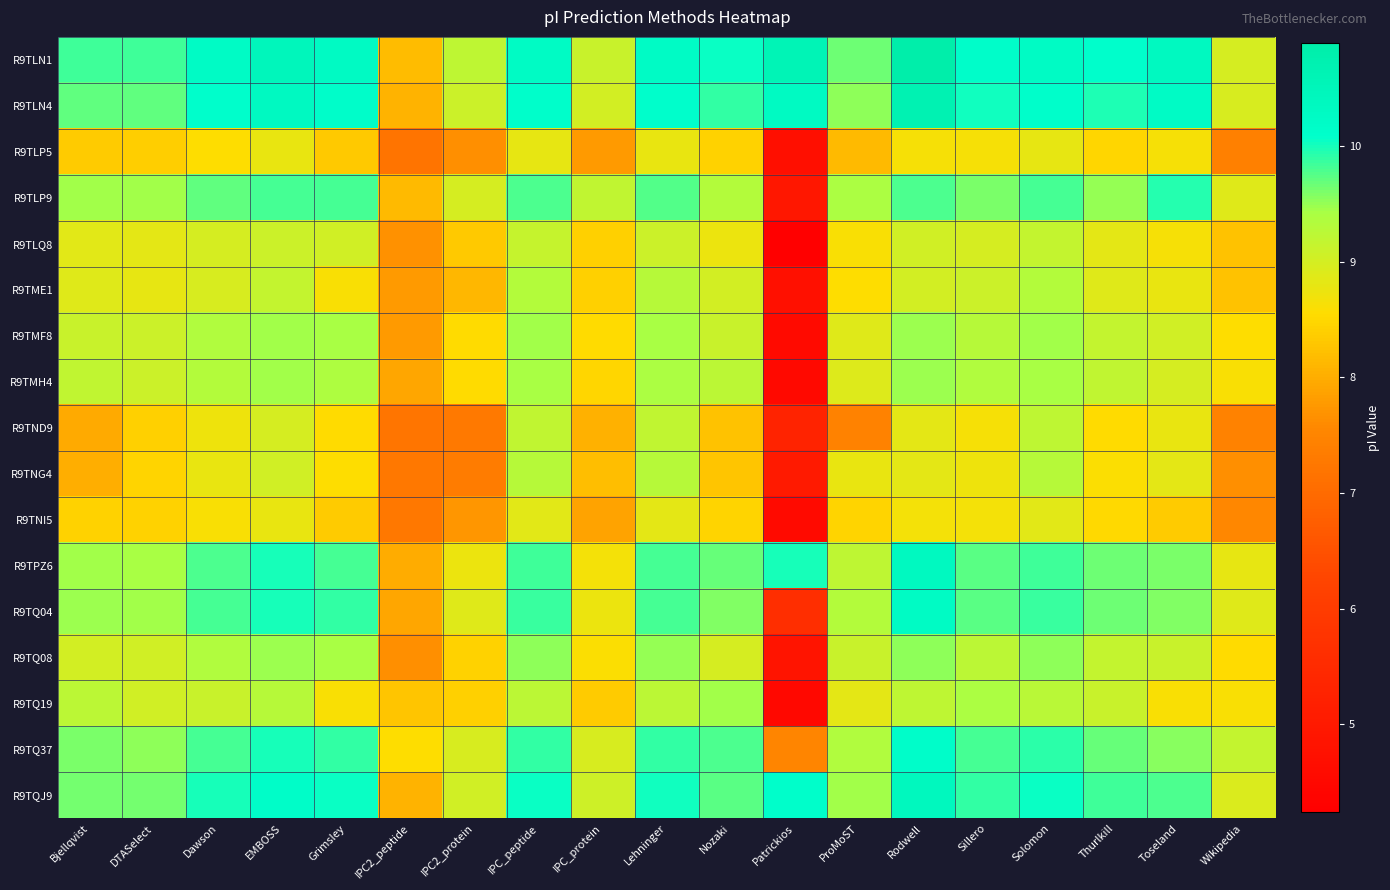

Rank the series by their maximum value, from highest to lowest.

R9TLN1, R9TLN4, R9TQJ9, R9TPZ6, R9TQ04, R9TQ37, R9TLP9, R9TQ08, R9TMF8, R9TMH4, R9TQ19, R9TME1, R9TNG4, R9TND9, R9TLQ8, R9TNI5, R9TLP5